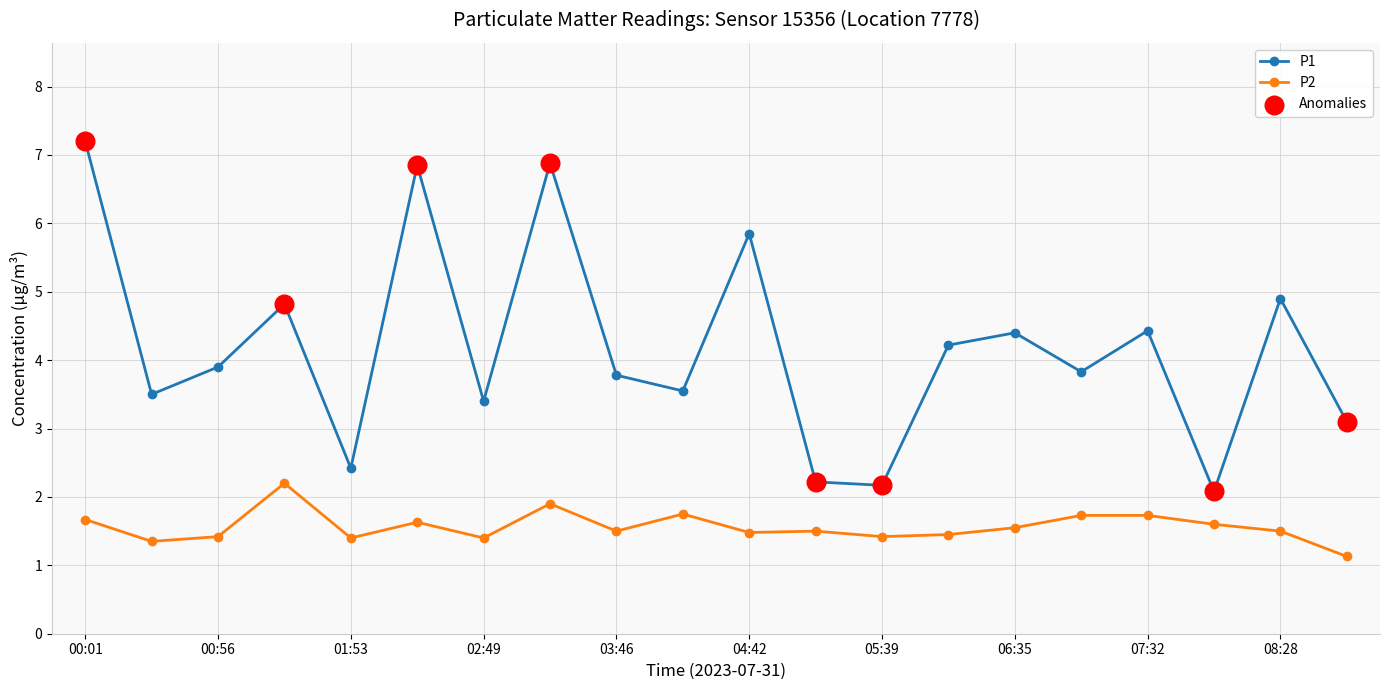

Which series has the largest total across all categories?

P1